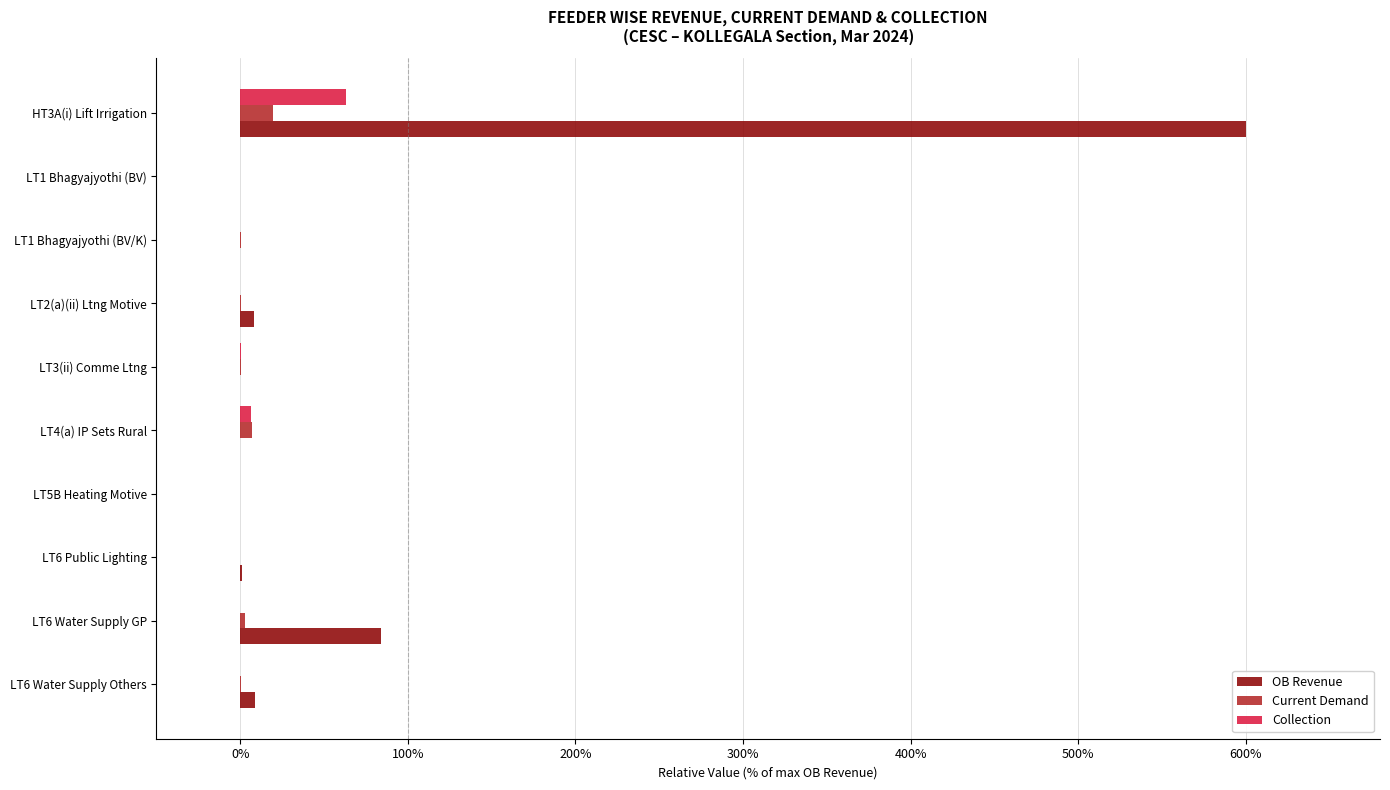

At which category does the chart reach its peak across all series?

HT3A(i) Lift Irrigation